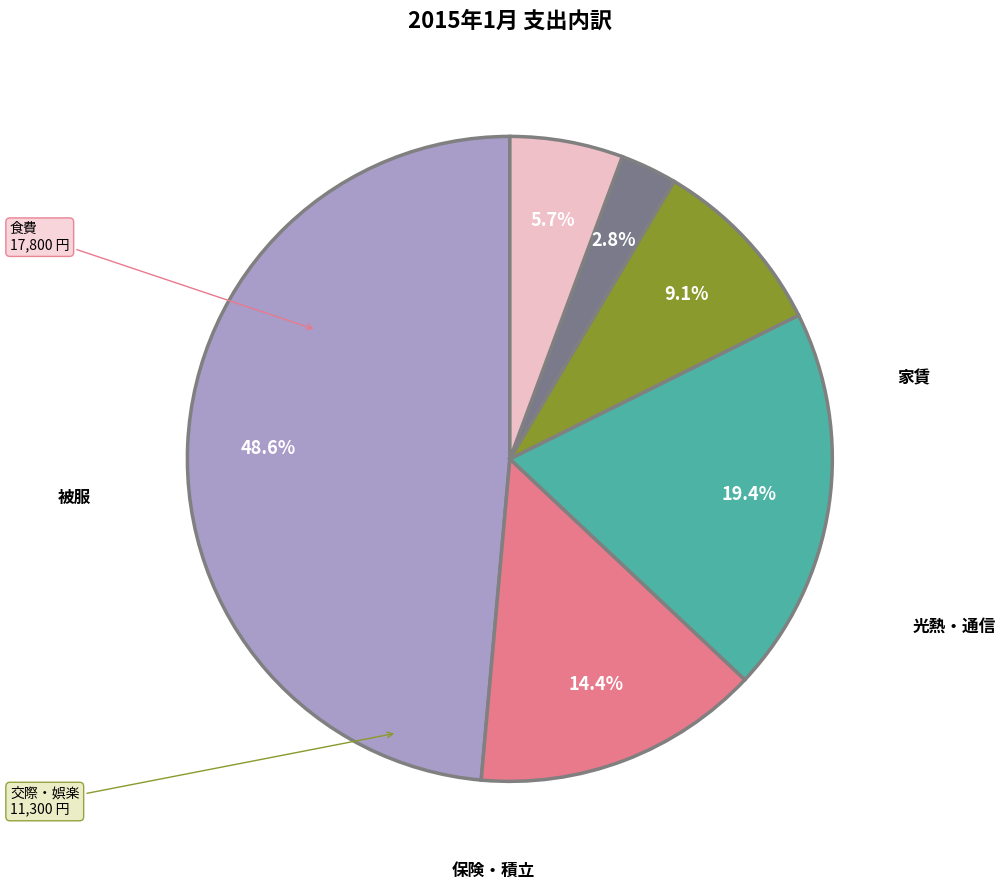

Is there any slice that represents more than half of the pie?

No